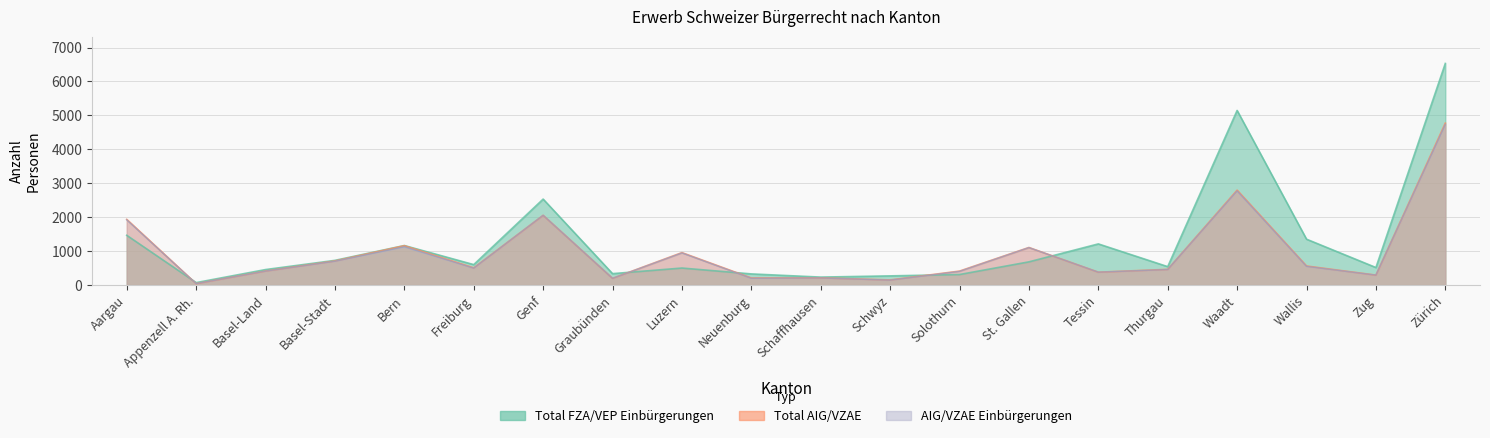

Where is the first local maximum for Total AIG/VZAE?

Bern